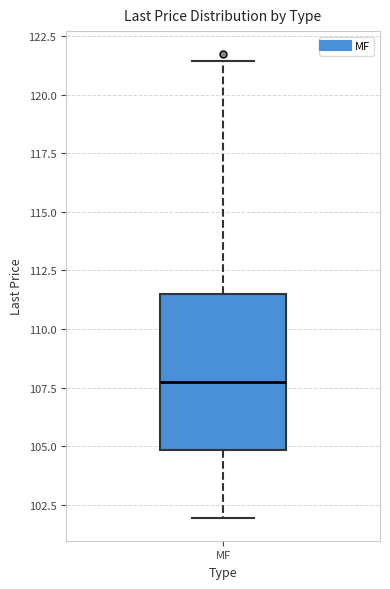

Where does the upper whisker of the box for MF end on the y-axis? The values are not printed on the chart, so give them approximately, as read against the axis.

121.5